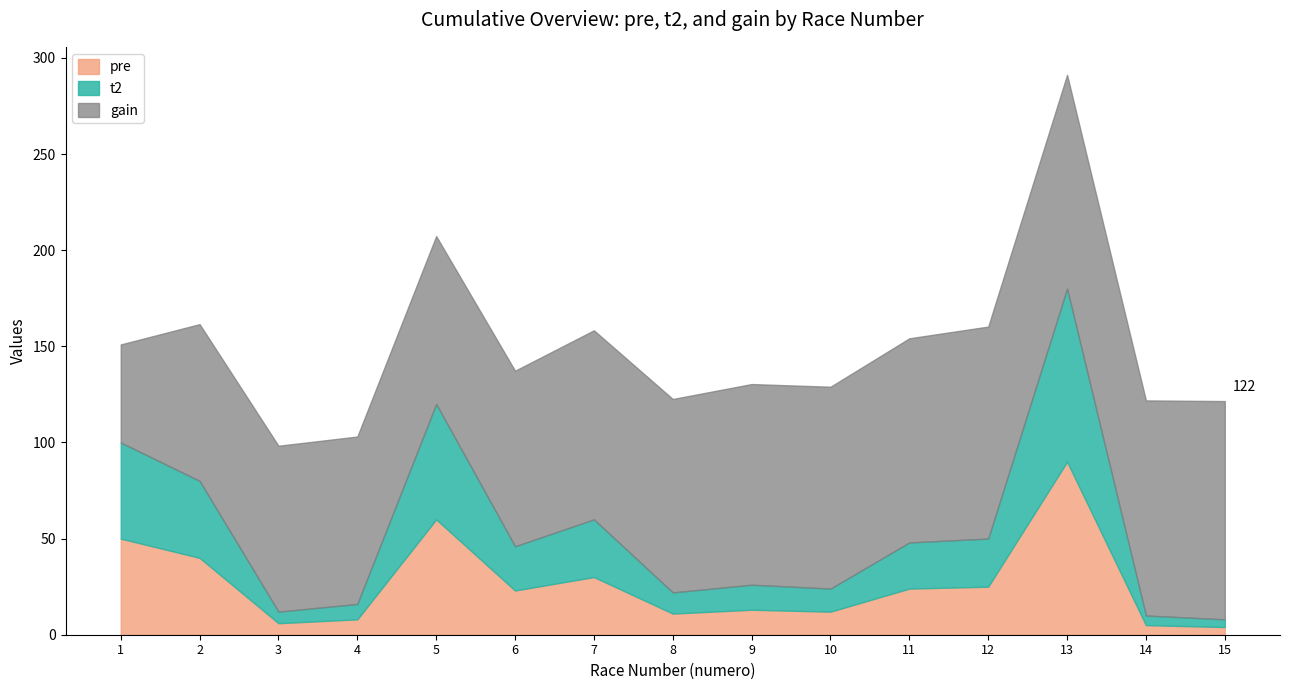

The gain series shows 64.8 at 8. True or false?

False